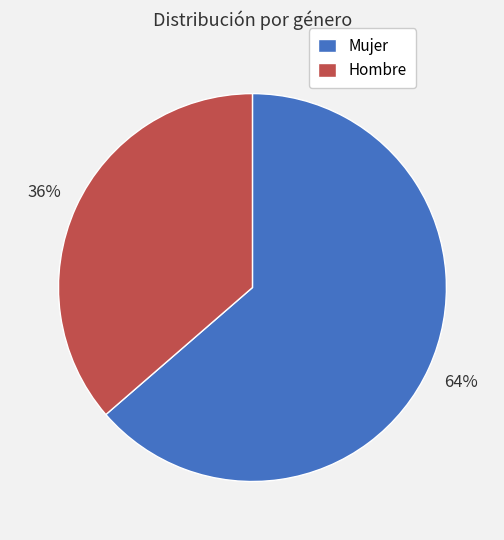

The Hombre slice represents 27% of the pie. True or false?

False